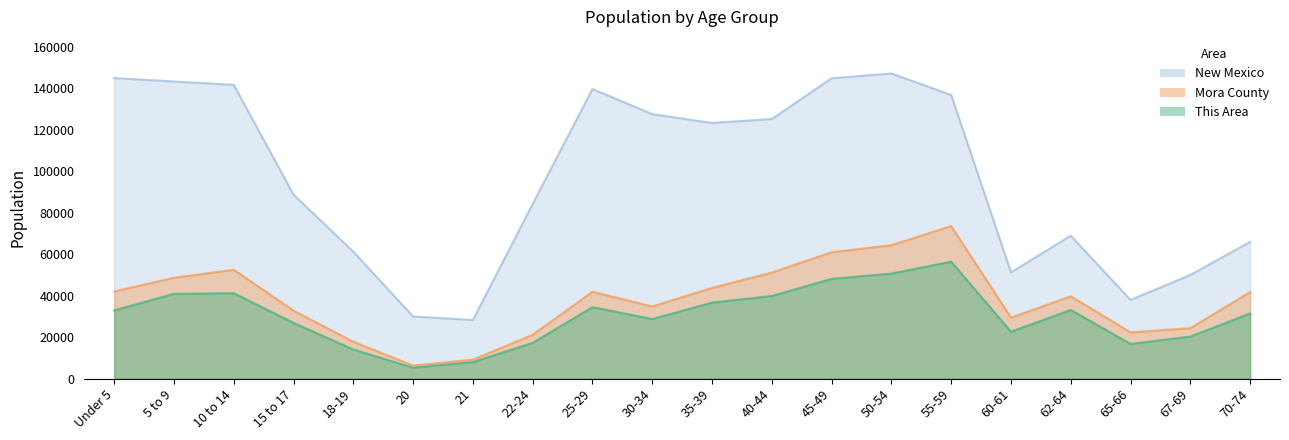

Reading left to right, what are all the values shown in this chart?

This Area: 32910.7	40843.1	41180.6	26834.9	14008.2	5232.0	7932.3	17214.8	34429.7	28691.4	36623.7	39830.4	48100.3	50631.9	56370.2	22615.6	33079.5	16708.5	20252.8	31391.8
Mora County: 42024.5	48606.6	52488.4	32741.9	17721.2	6244.6	9113.7	21096.6	41855.7	34767.2	43712.2	51138.2	60927.0	64302.5	73585.0	29366.5	39661.6	22278.0	24303.3	41686.9
New Mexico: 144981.0	143308.0	141691.0	88692.0	61169.0	29935.0	28237.0	84198.0	139678.0	127567.0	123303.0	125220.0	144839.0	147170.0	136799.0	51238.0	68899.0	37921.0	49969.0	65904.0